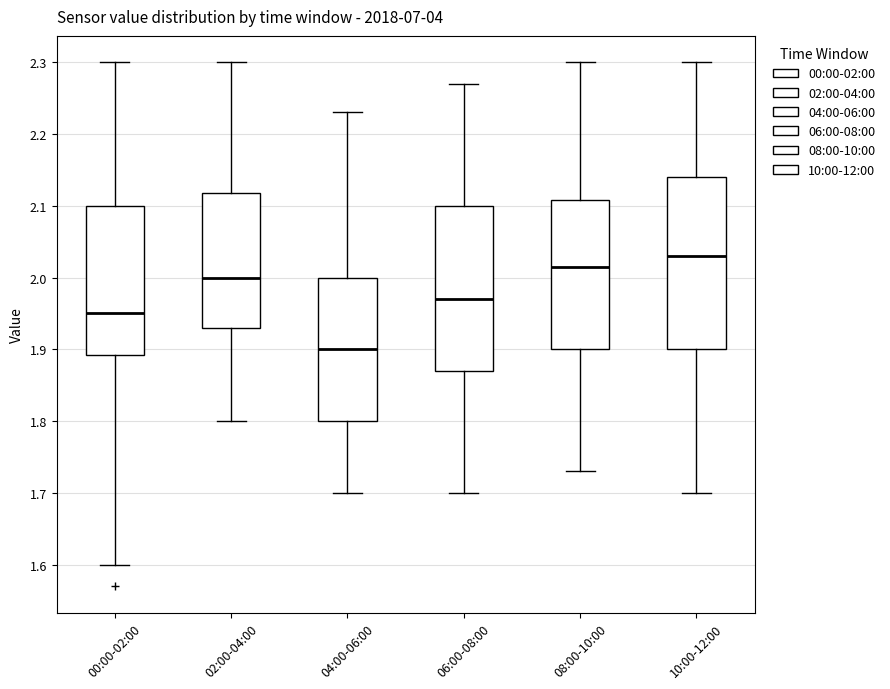

Reading left to right, read every box against the y-axis: the position of its median line, the range the box covers, and the ends of its whiskers. The values are not printed on the chart, so give them approximately, as read against the axis.

00:00-02:00: median 1.95, box 1.89 to 2.10, whiskers 1.60 to 2.30
02:00-04:00: median 2.00, box 1.93 to 2.12, whiskers 1.80 to 2.30
04:00-06:00: median 1.90, box 1.80 to 2.00, whiskers 1.70 to 2.23
06:00-08:00: median 1.97, box 1.87 to 2.10, whiskers 1.70 to 2.27
08:00-10:00: median 2.02, box 1.90 to 2.11, whiskers 1.73 to 2.30
10:00-12:00: median 2.03, box 1.90 to 2.14, whiskers 1.70 to 2.30